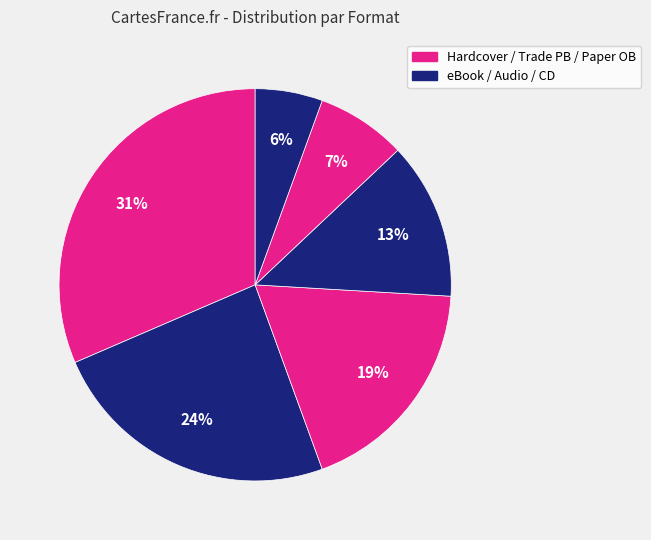

To the nearest percent, what is the average slice percentage?

17%